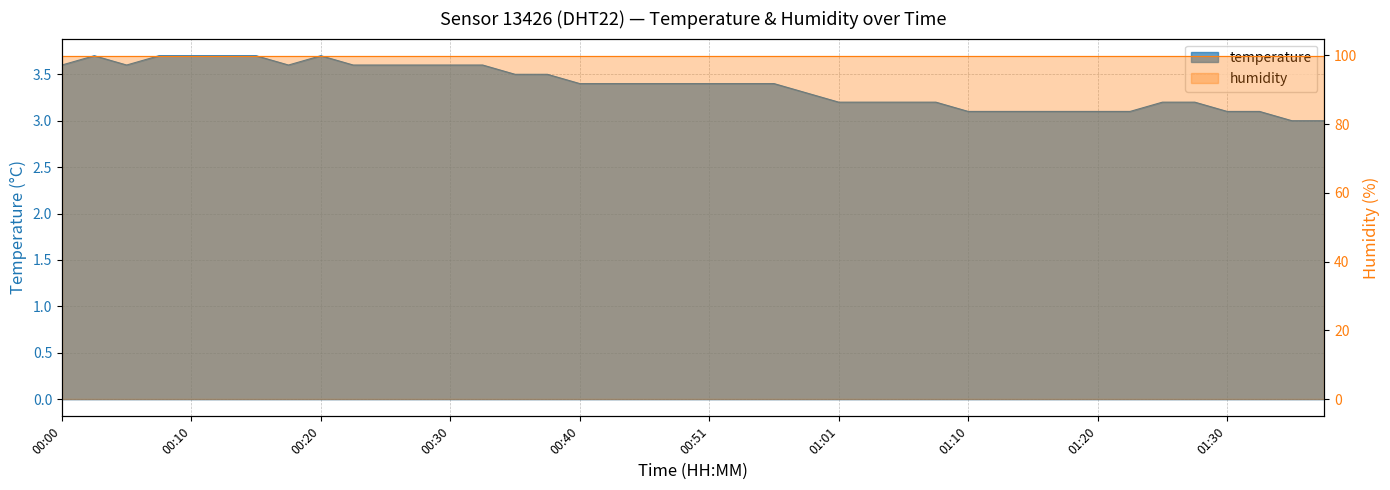

What is the sum of the values at 01:20 and 00:13?

6.8